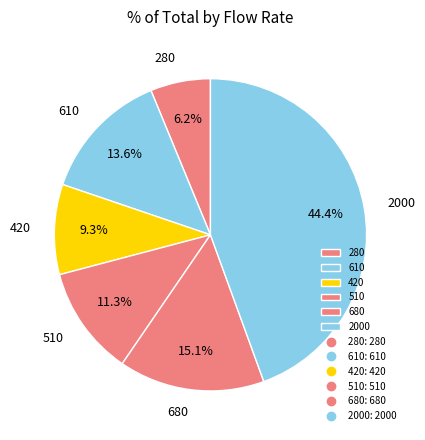

Is it true that 2000 is 44% of the pie?

True